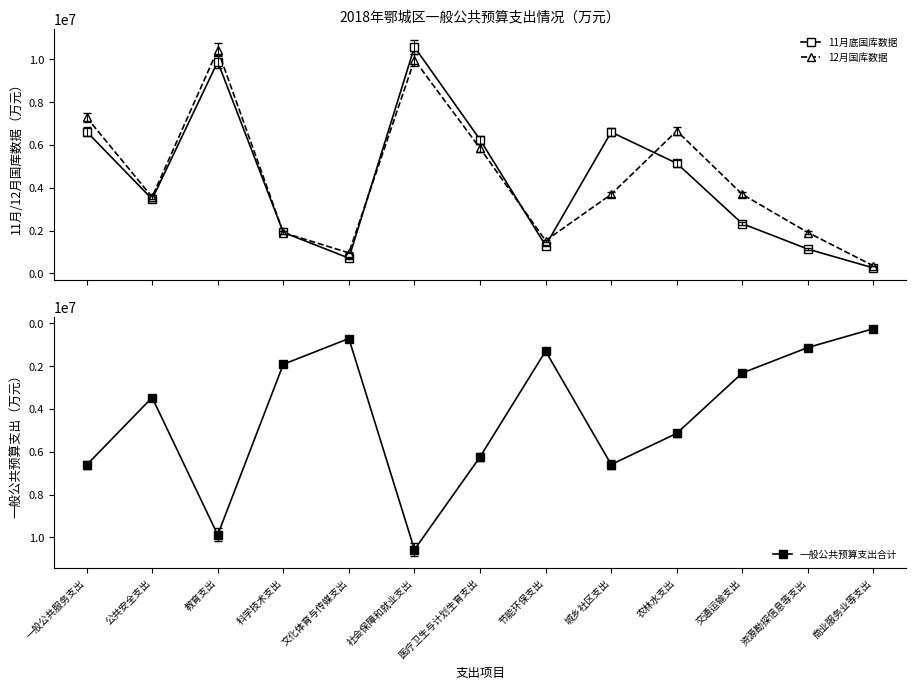

What position from the left is 交通运输支出?

11